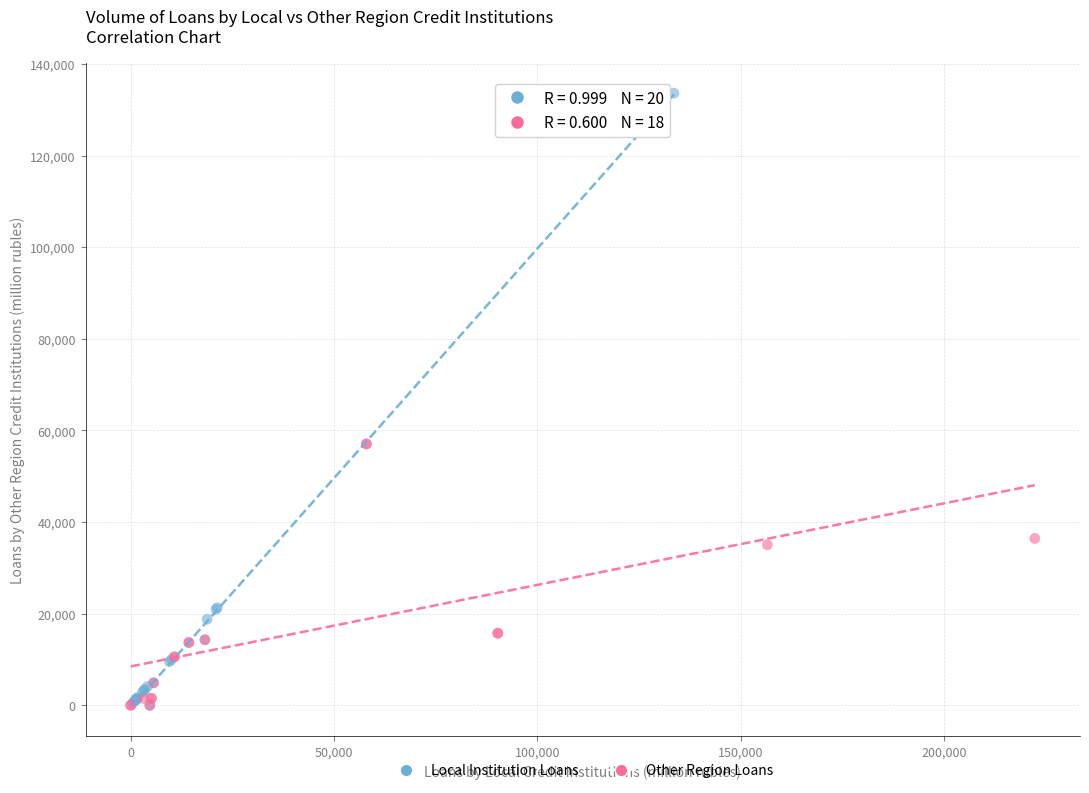

Which series reaches the maximum Y coordinate?

Local Institution Loans